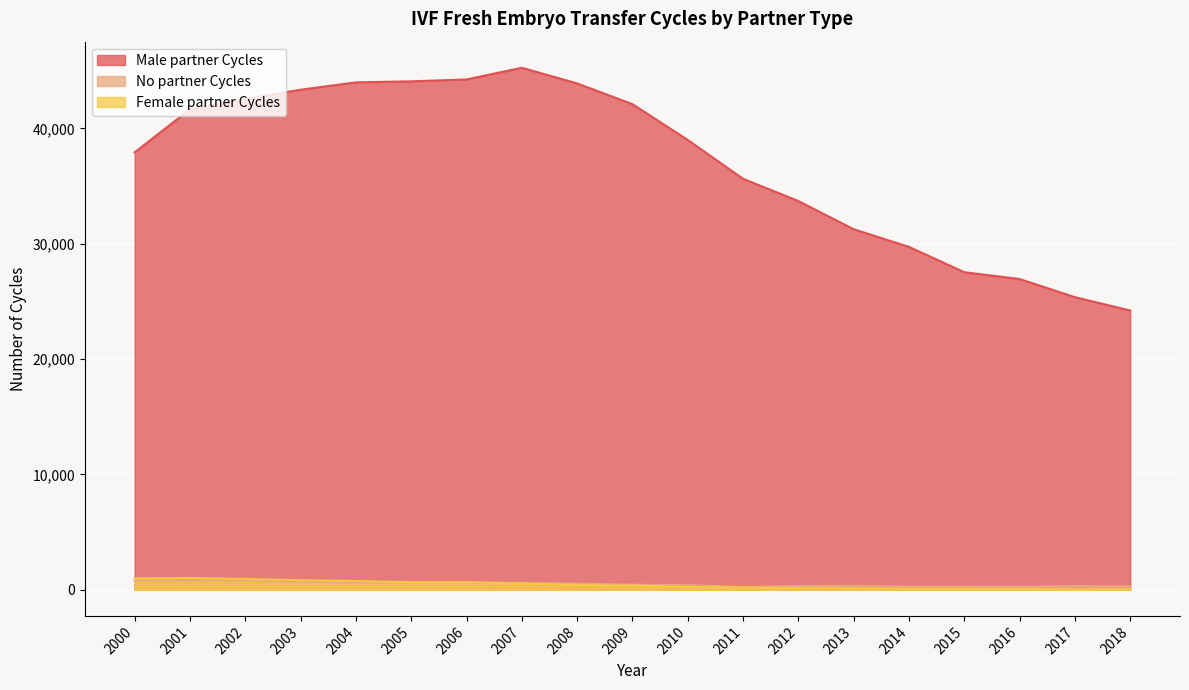

Which category has the highest value in the No partner Cycles series?

2001